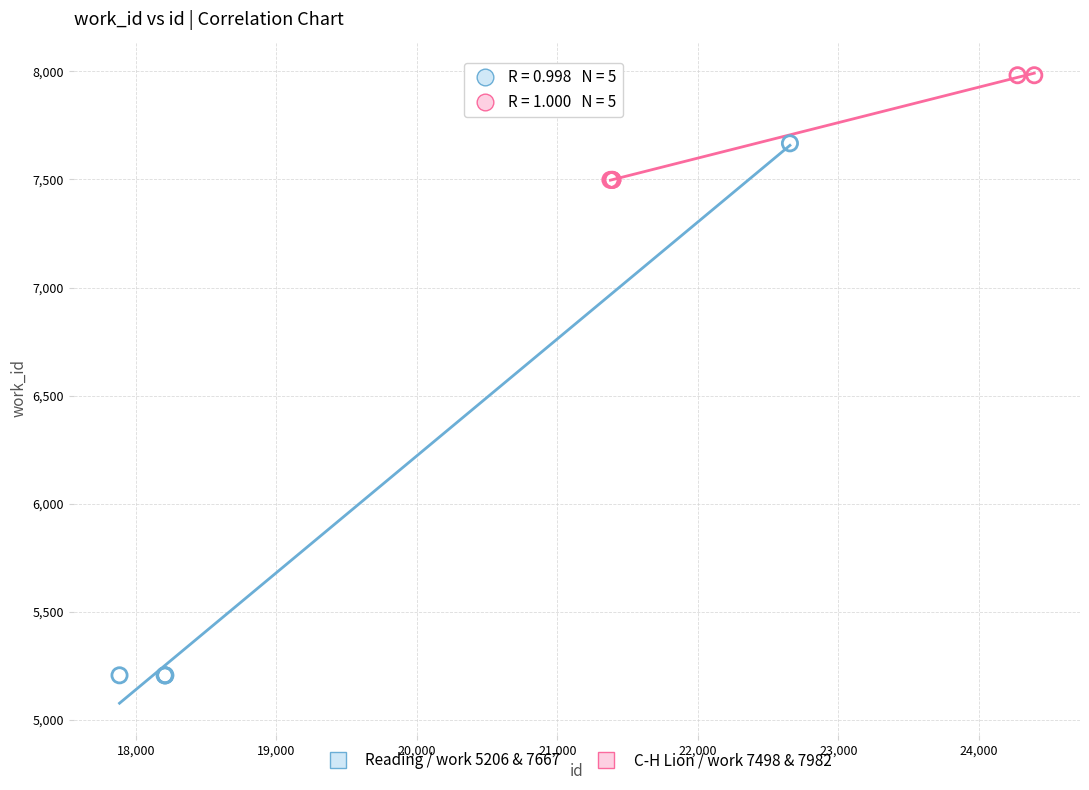

Which series reaches the minimum Y coordinate?

Reading / work 5206 & 7667